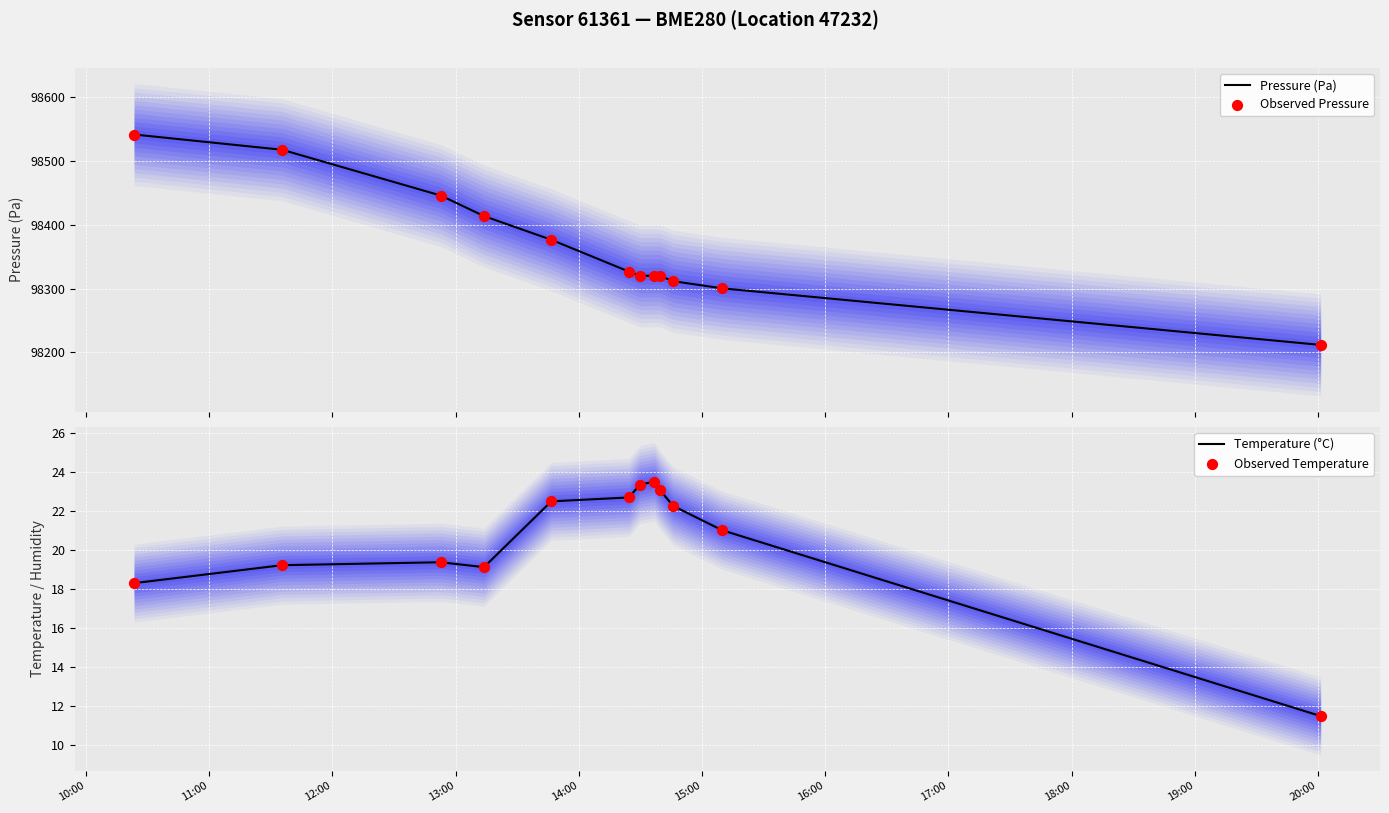

What is the minimum value for Pressure (Pa)?

98211.8